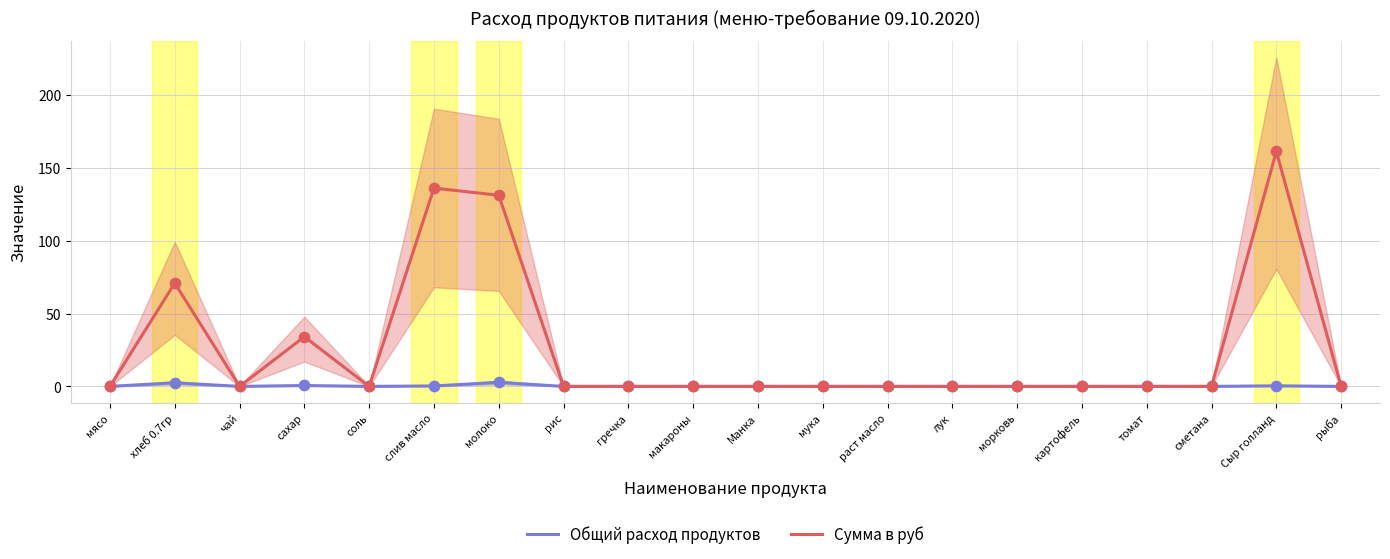

Which series has the largest Y range (max minus min)?

Сумма в руб